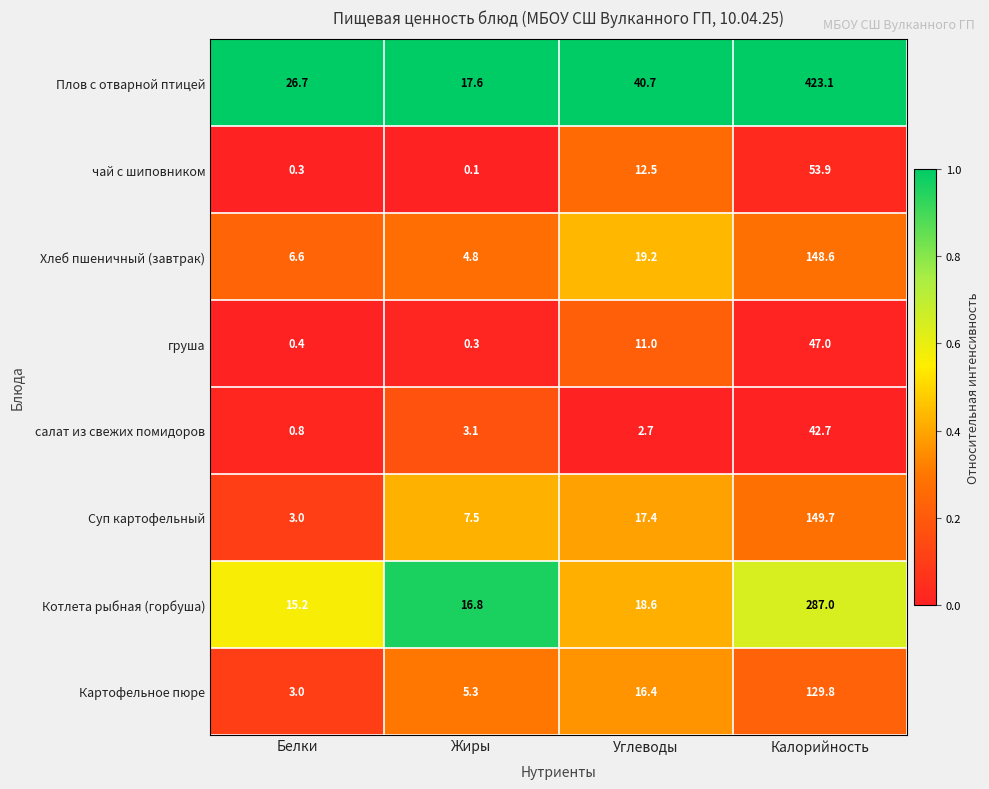

At how many categories does at least one series exceed 0?

4